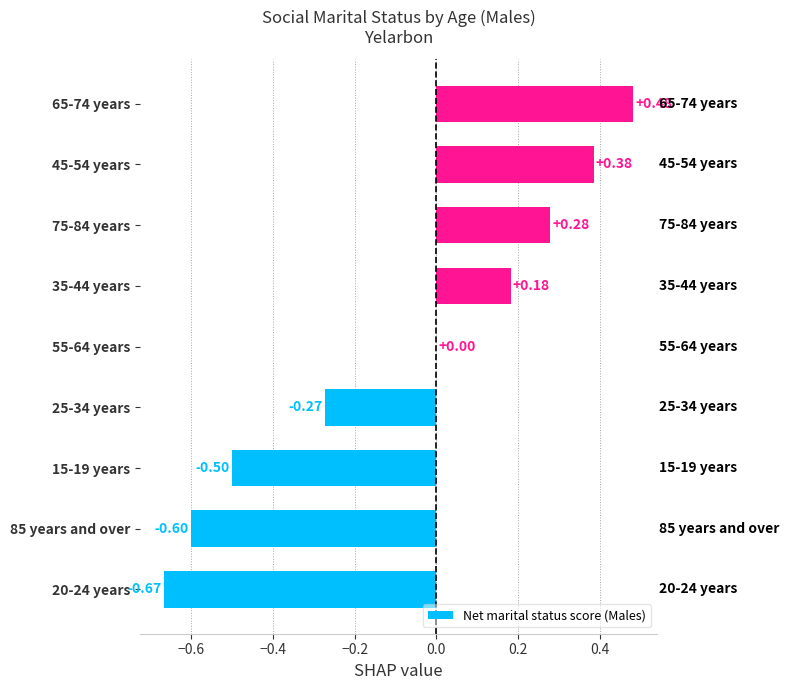

What is the sum of the values at 35-44 years and 20-24 years?

-0.5